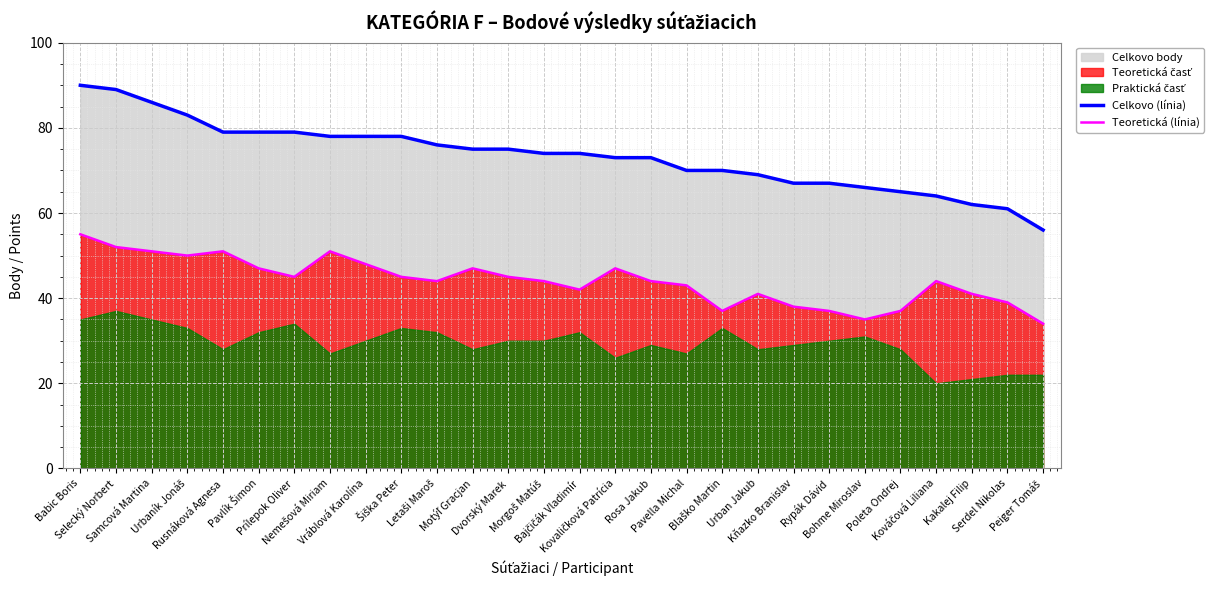

Is it true that Celkovo (línia) equals 75 at Motýľ Gracjan?

True